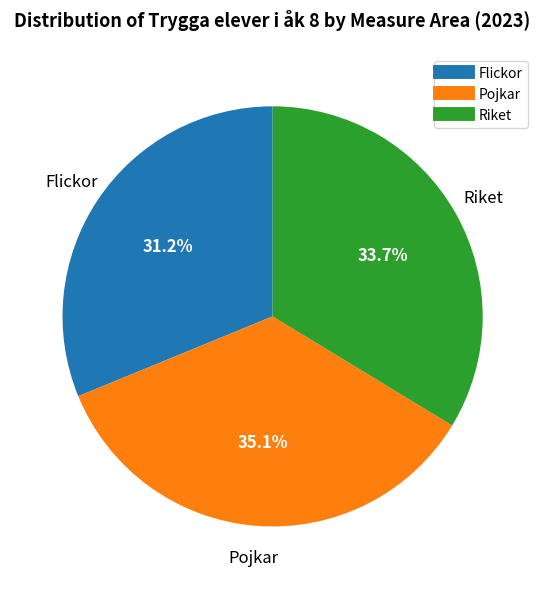

Count the number of slices in the pie.

3